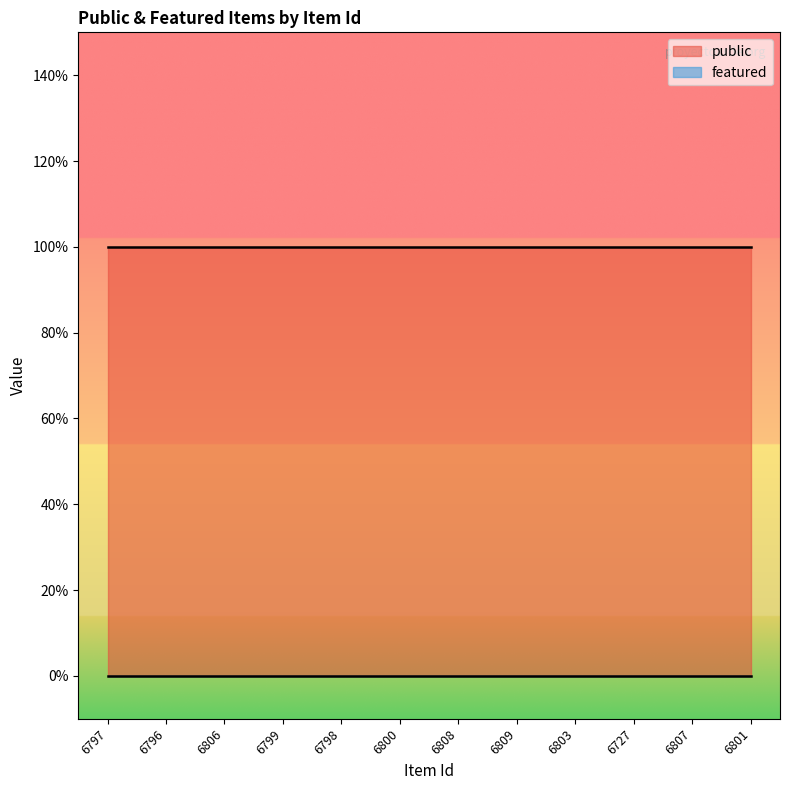

Does the chart have visible grid lines?

No